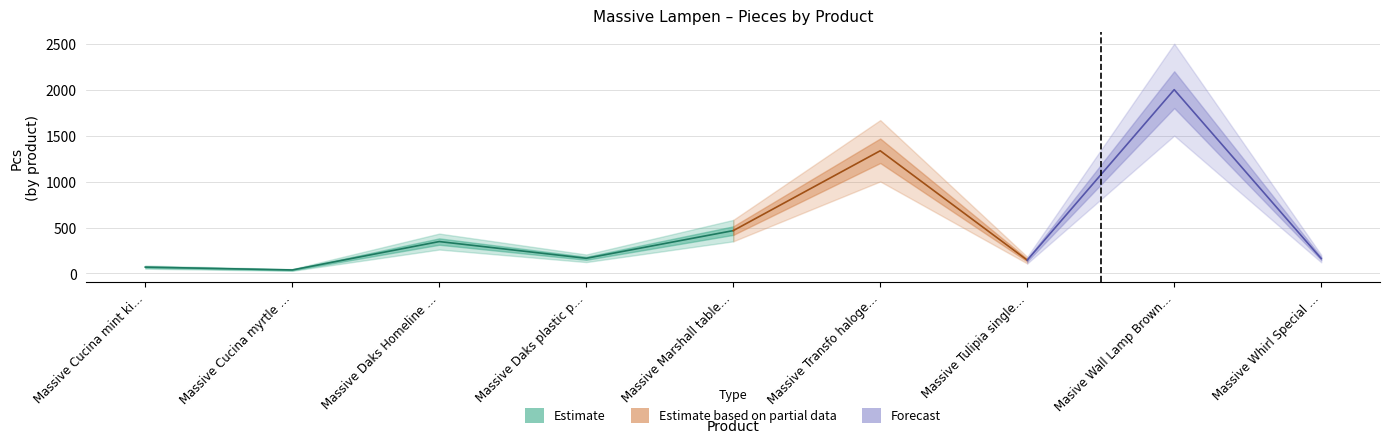

Where is the data nearest to the value 1019?

Massive Transfo halogen dim